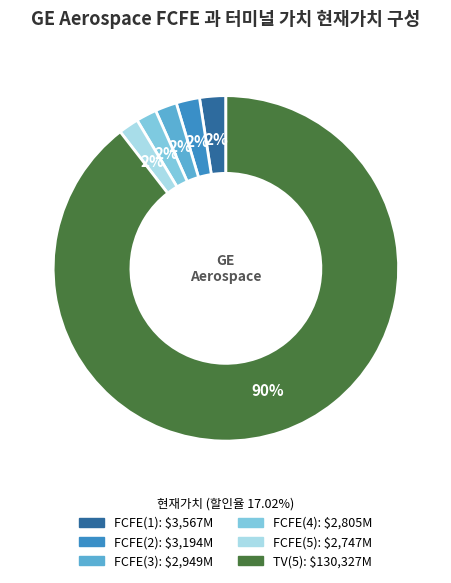

Count the number of slices in the pie.

6